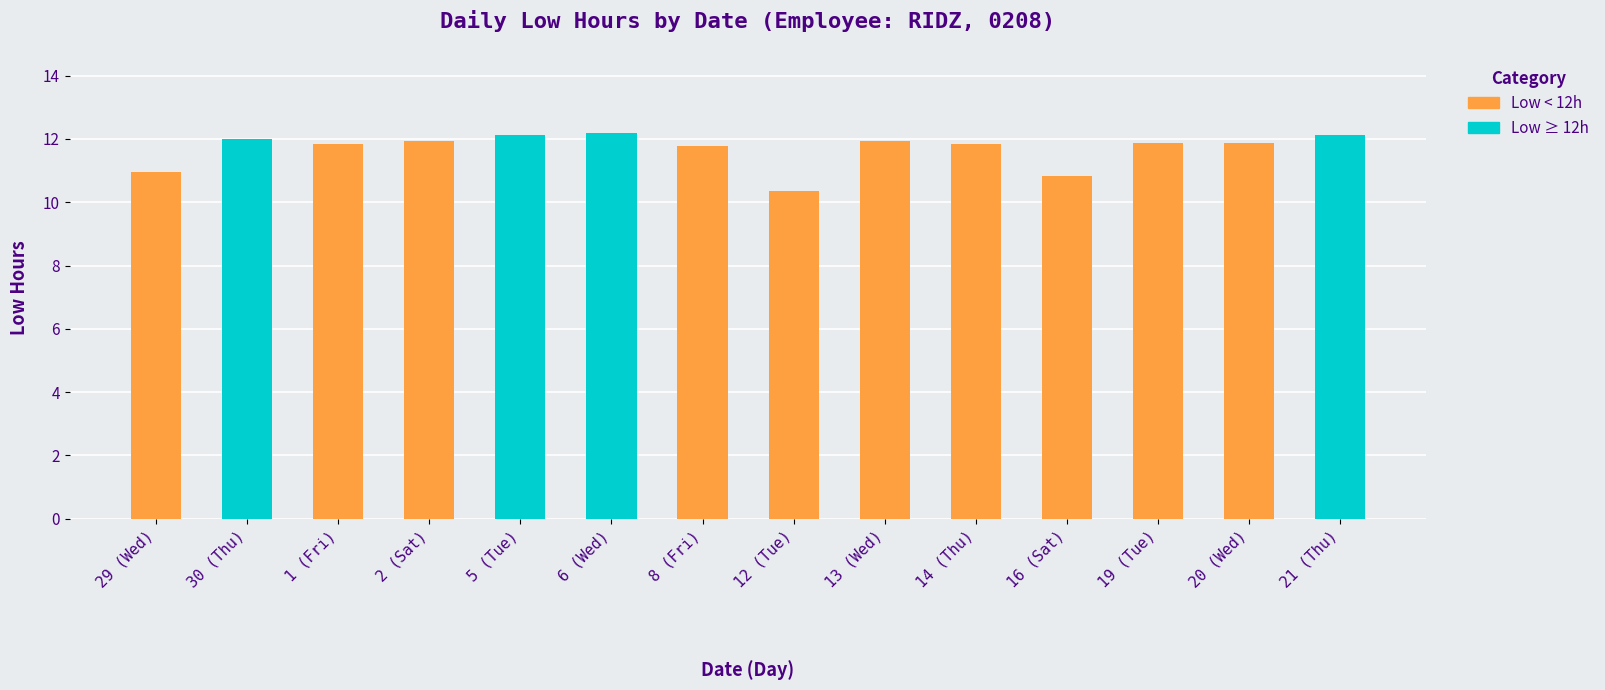

What is the average value?

11.7